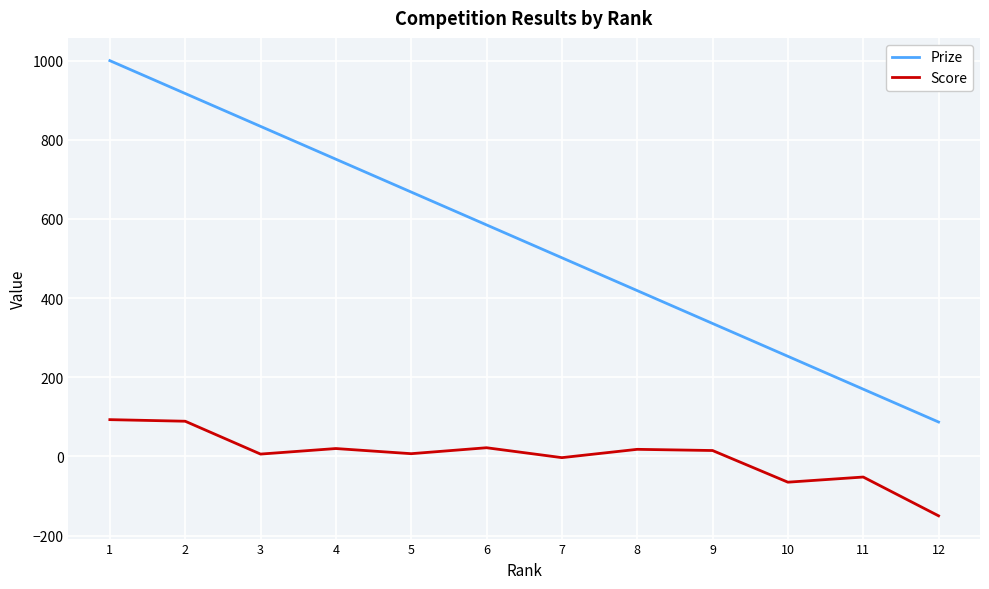

What is the maximum value for Prize?

1000